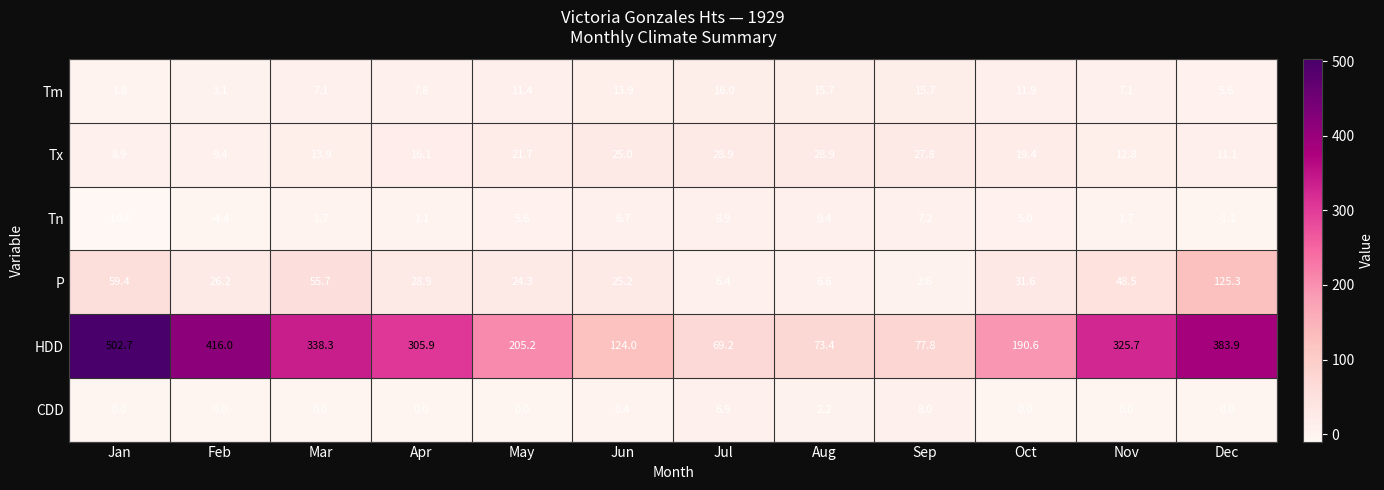

What is the total value across all series at Nov?

395.8